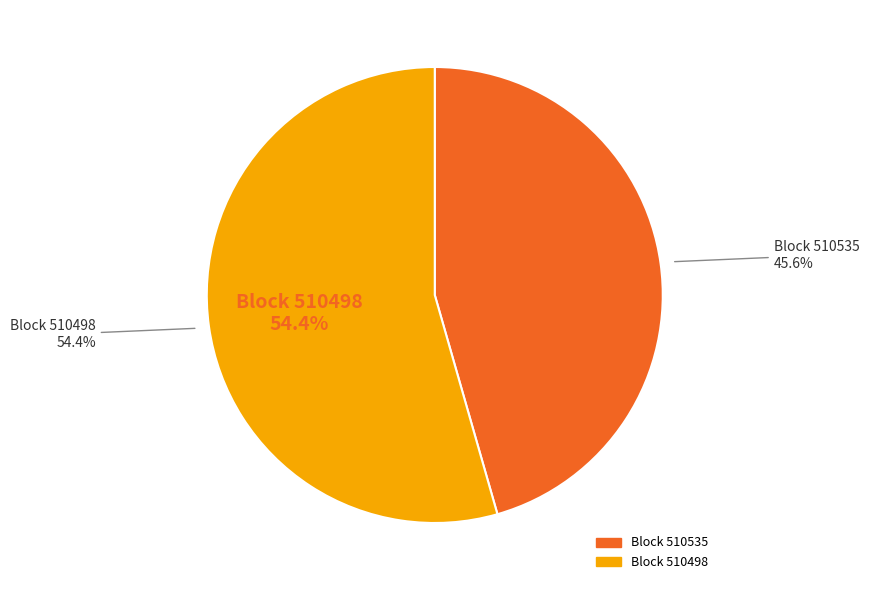

To the nearest percent, what is the average slice percentage?

50%